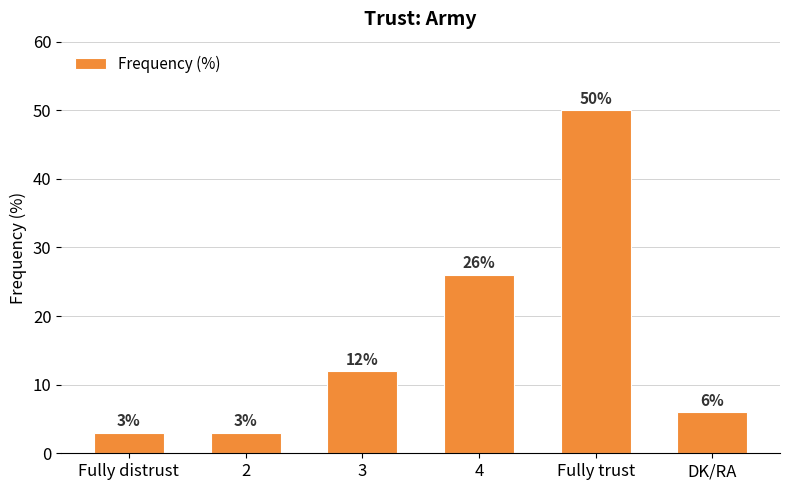

True or false: the data shows 5 at 4.

False